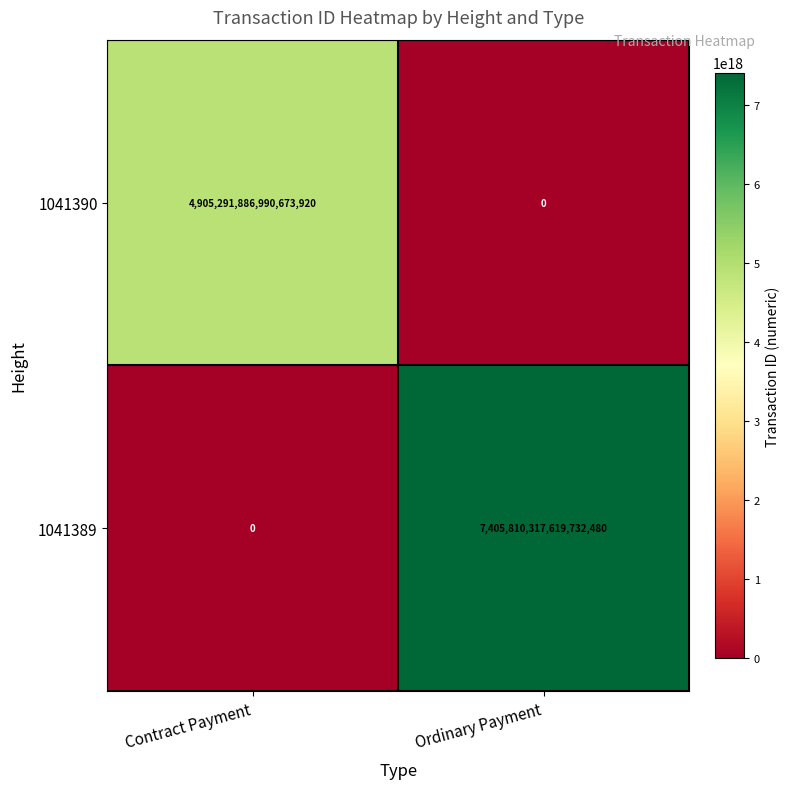

Between Contract Payment and Ordinary Payment, which series saw the biggest shift?

1041389